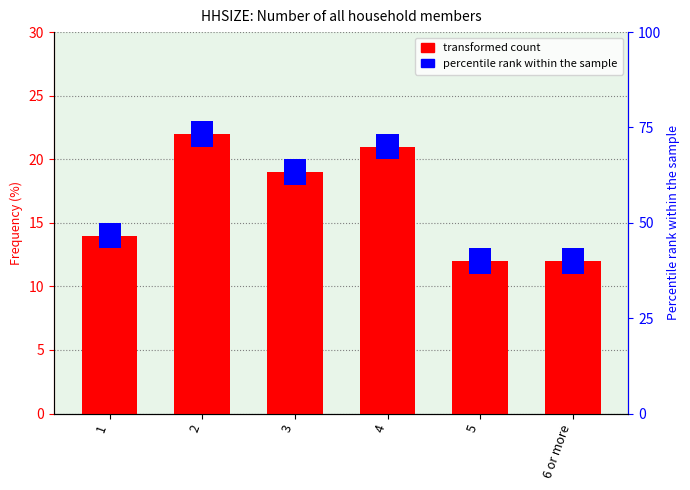

Is it true that the value at 5 is 3?

False